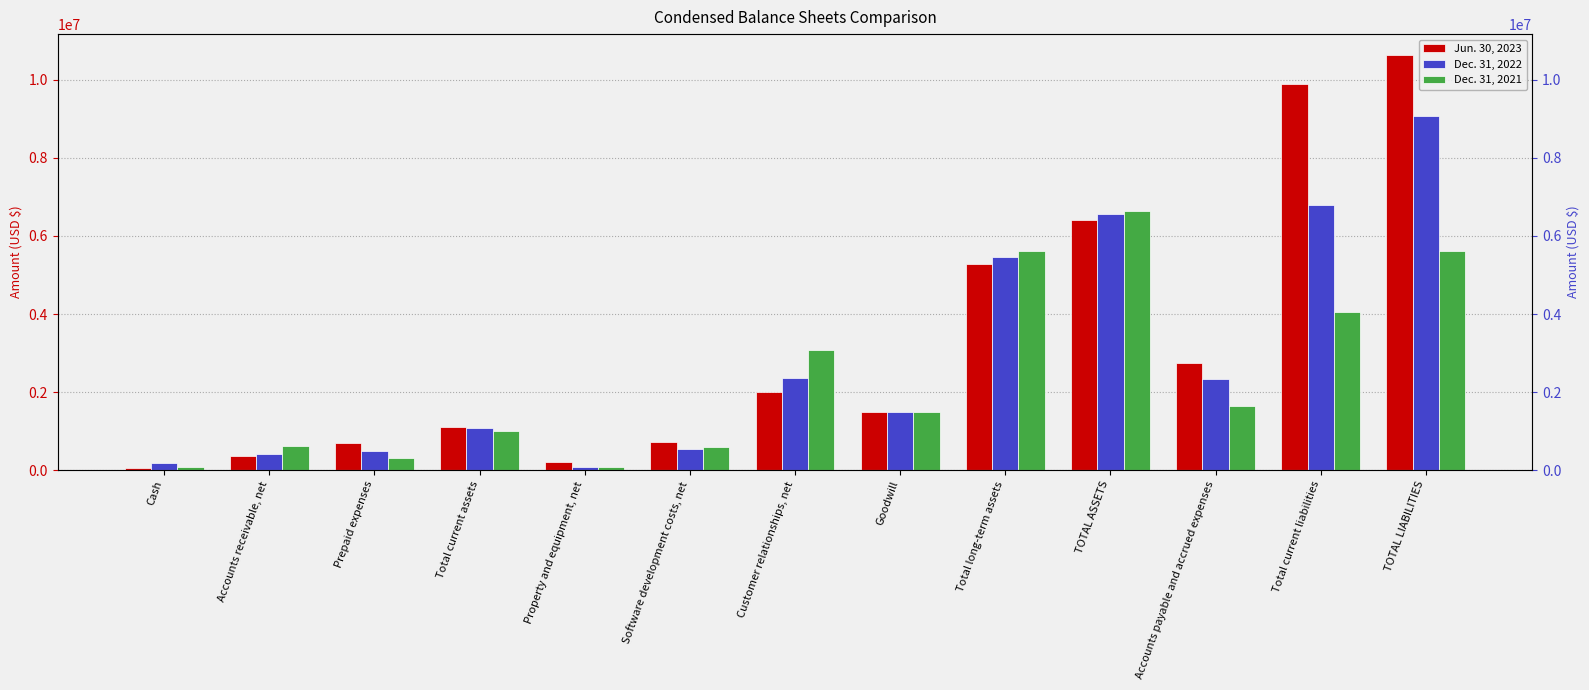

What position from the right is Accounts payable and accrued expenses?

3